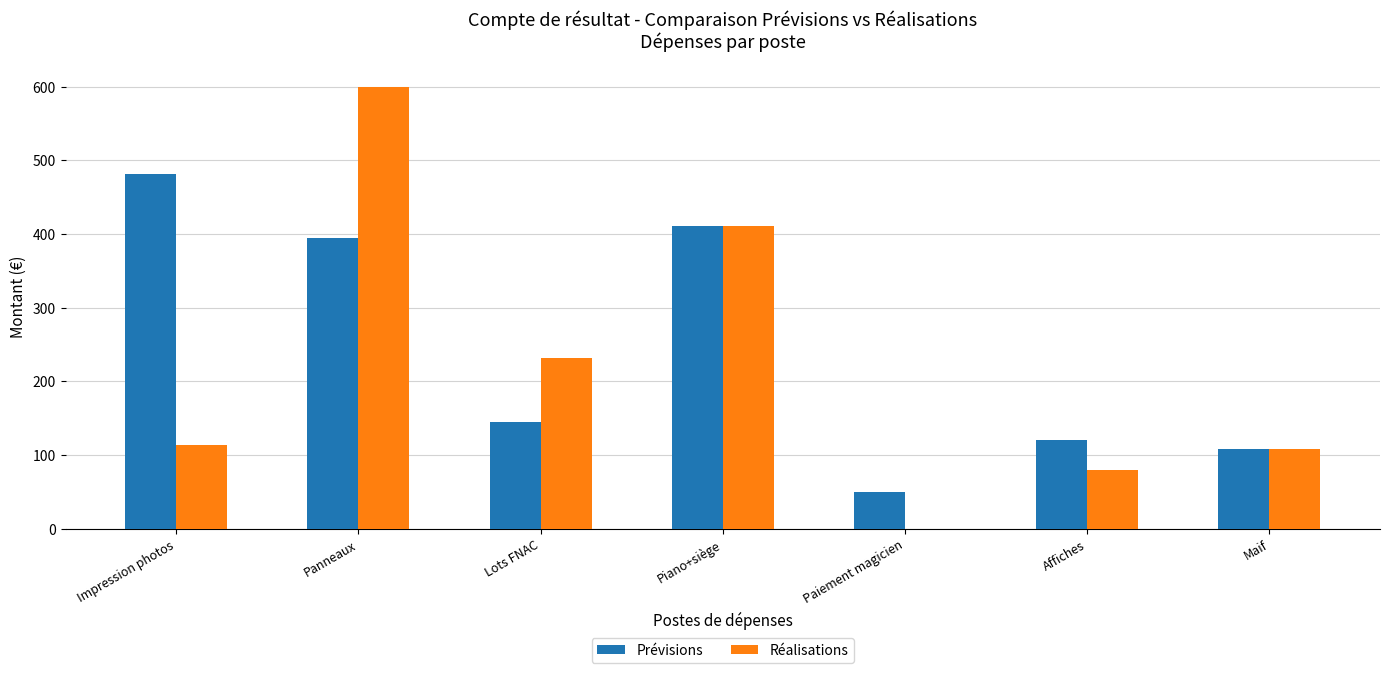

Count the number of categories in the chart.

7